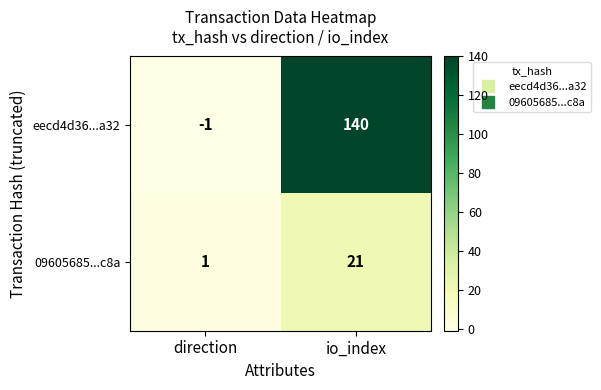

Reading left to right, what are all the values shown in this chart?

eecd4d36...a32: -1	140
09605685...c8a: 1	21